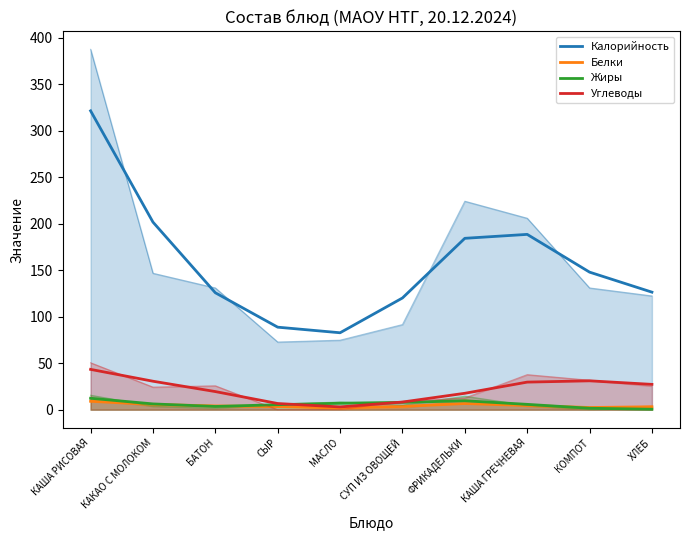

What is the difference between the second highest and minimum values in the Белки series?

4.8